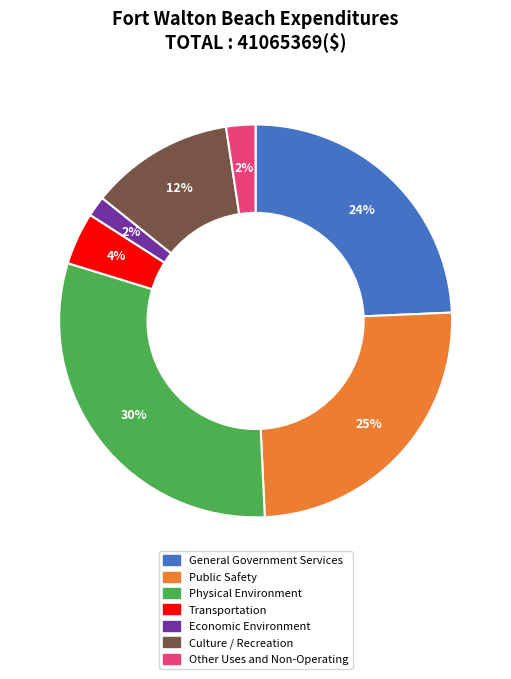

To the nearest percent, what percentage of the pie is Culture / Recreation?

12%